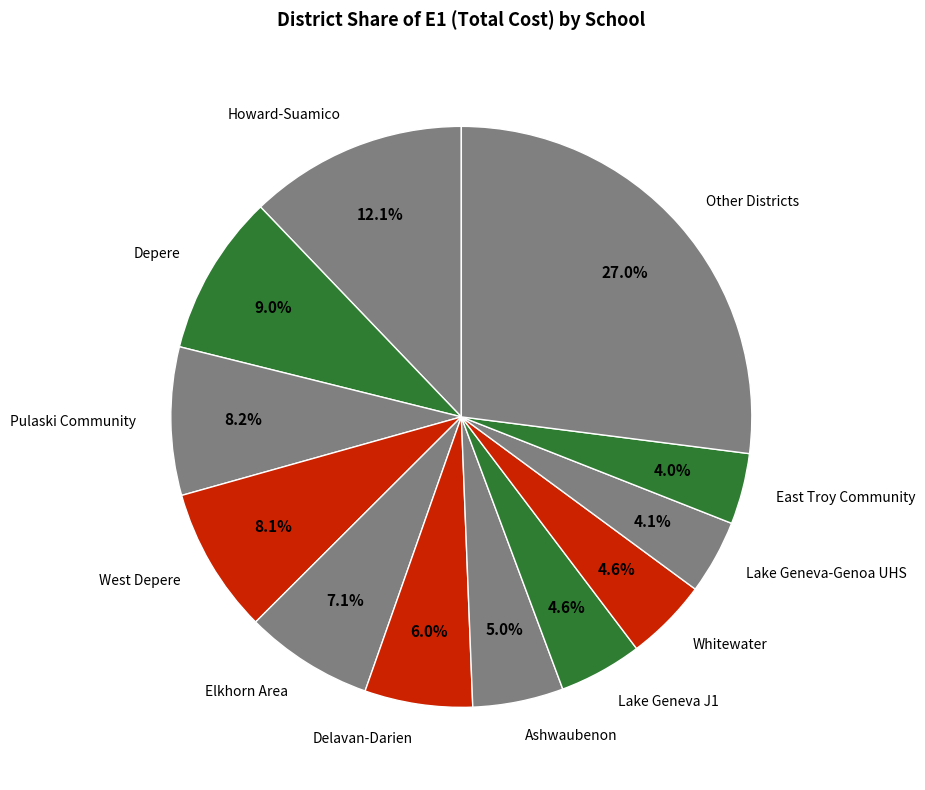

Which category has the biggest portion of the pie?

Other Districts